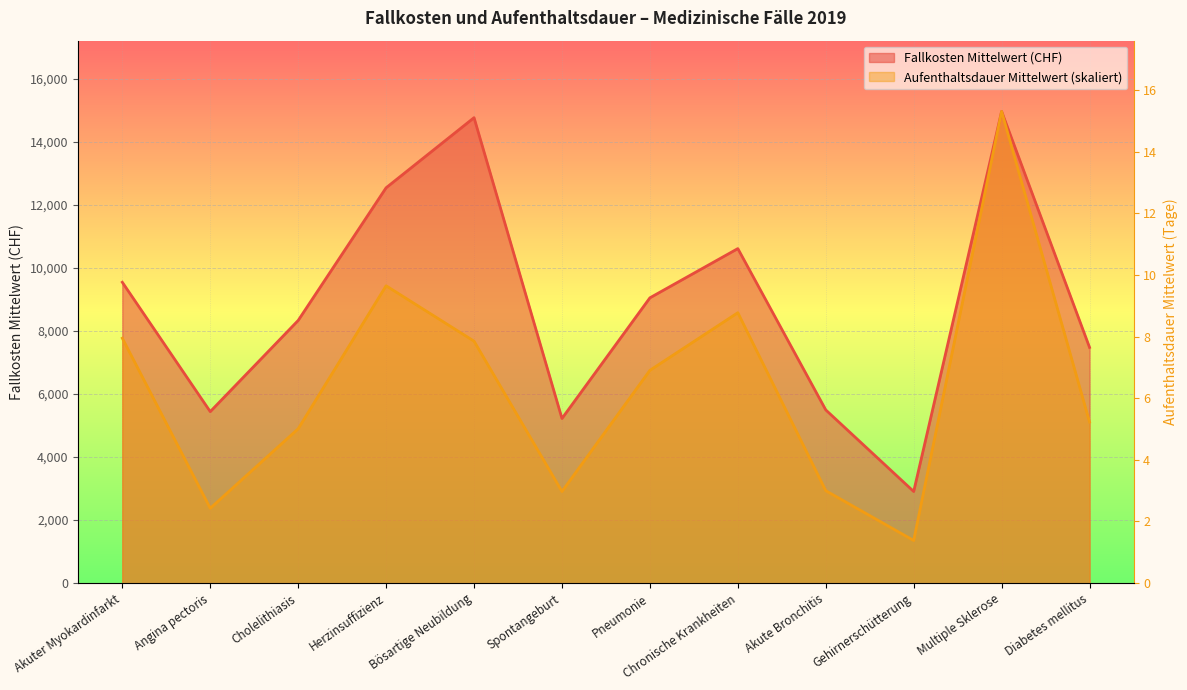

Rank the series by their maximum value, from highest to lowest.

Fallkosten Mittelwert (CHF), Aufenthaltsdauer Mittelwert